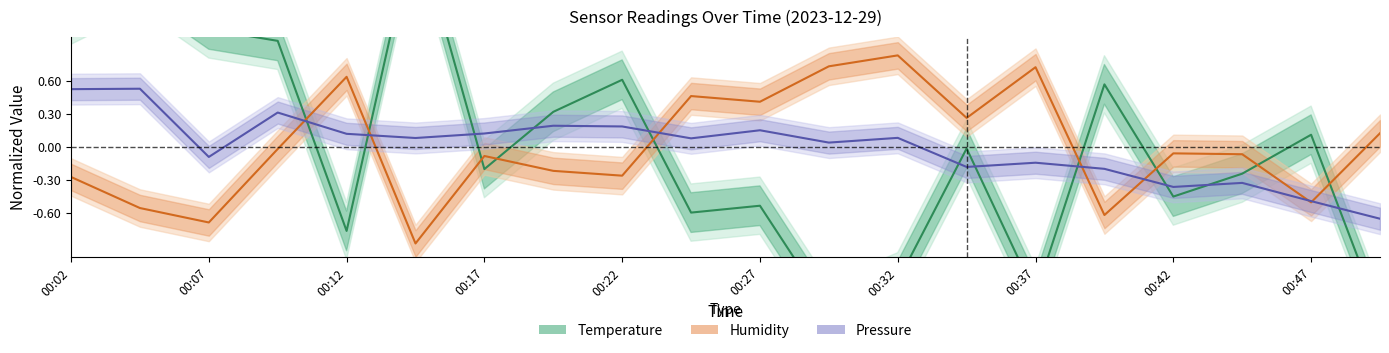

After their last crossing, which series has the higher values: Pressure (normalized) or Humidity (normalized)?

Humidity (normalized)